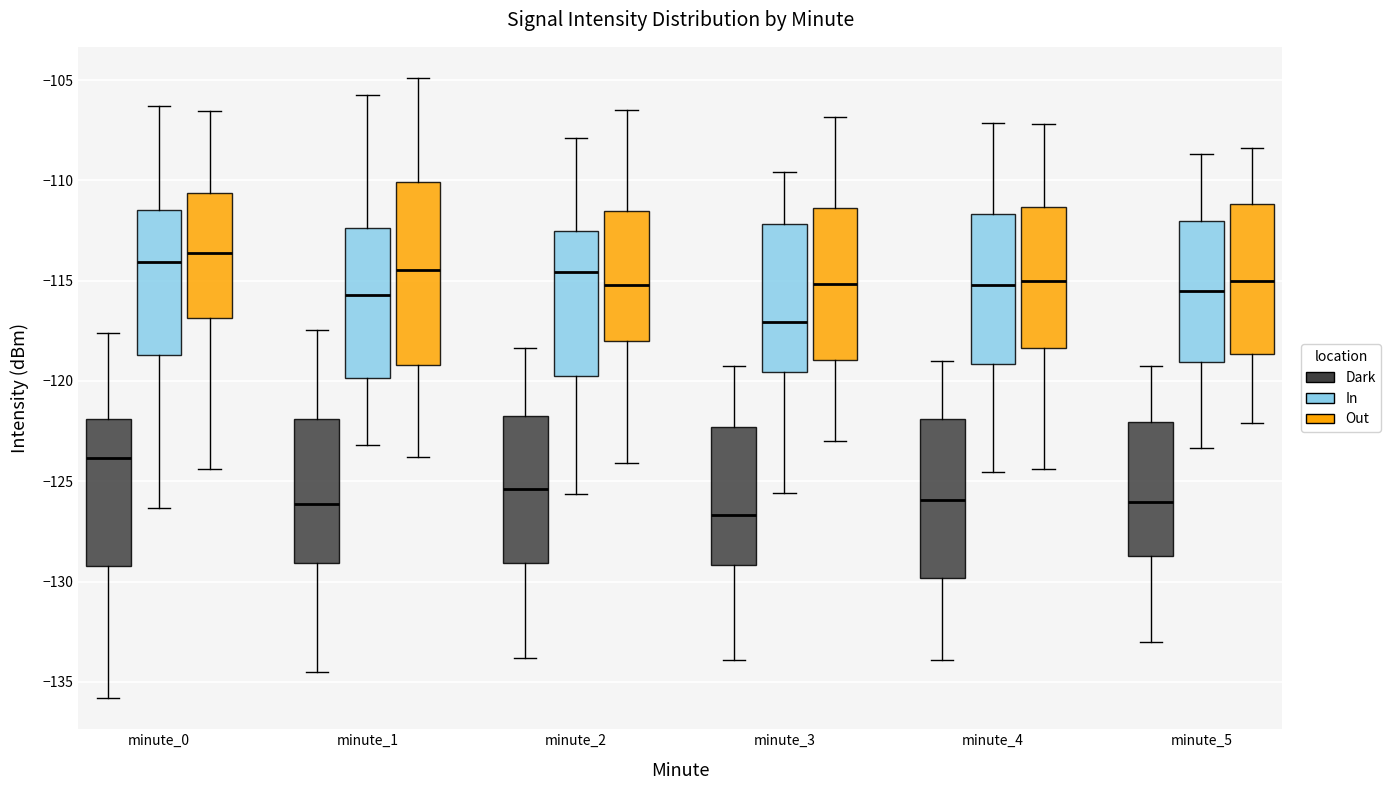

Comparing the boxes themselves (not the whiskers), which one is the tallest?

minute_1 (Out)